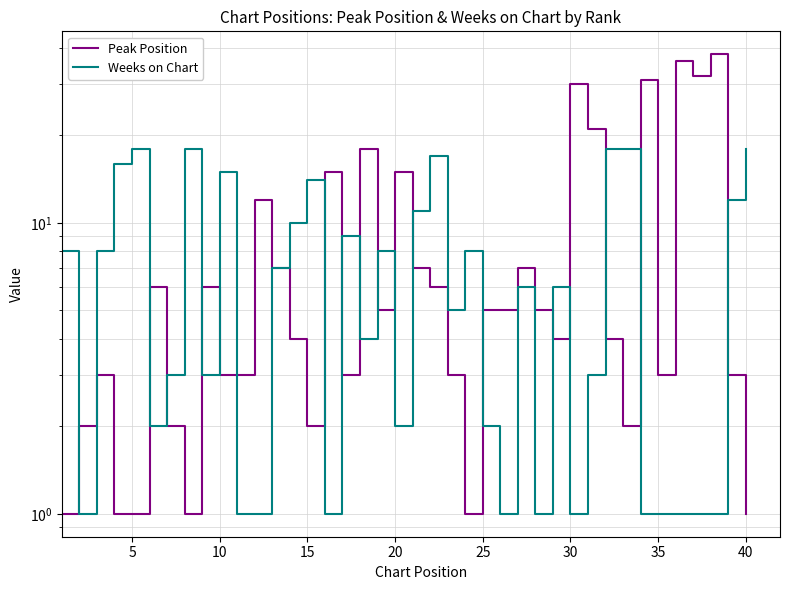

How many interior local peaks does the Weeks on Chart series have?

10